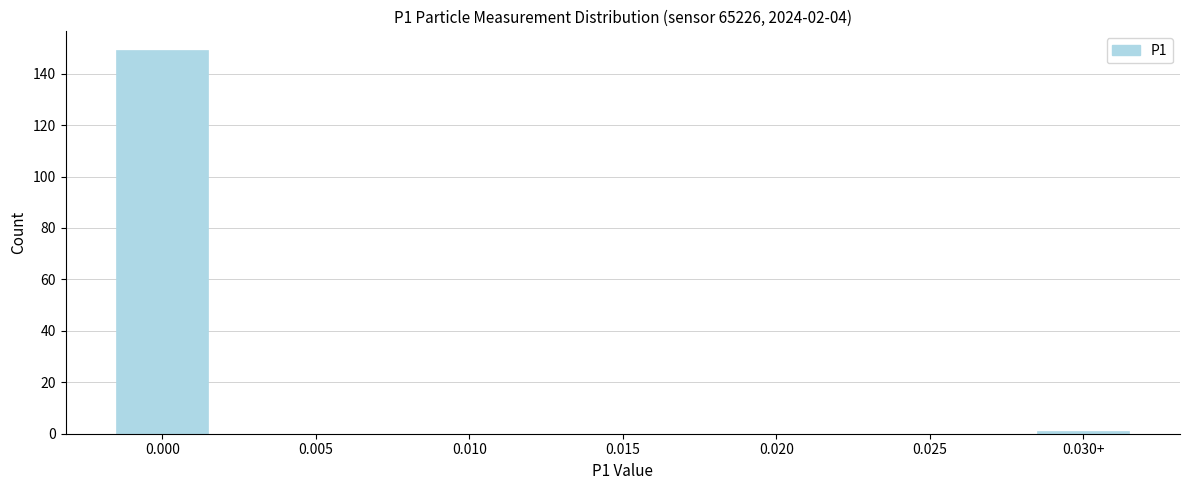

Reading left to right, list all the values displayed in this chart.

0.000=149	0.005=0	0.010=0	0.015=0	0.020=0	0.025=0	0.030+=1